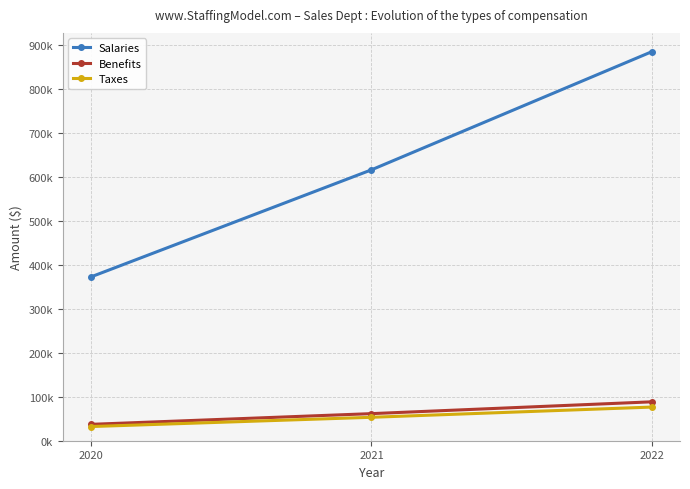

Does the chart have visible grid lines?

Yes